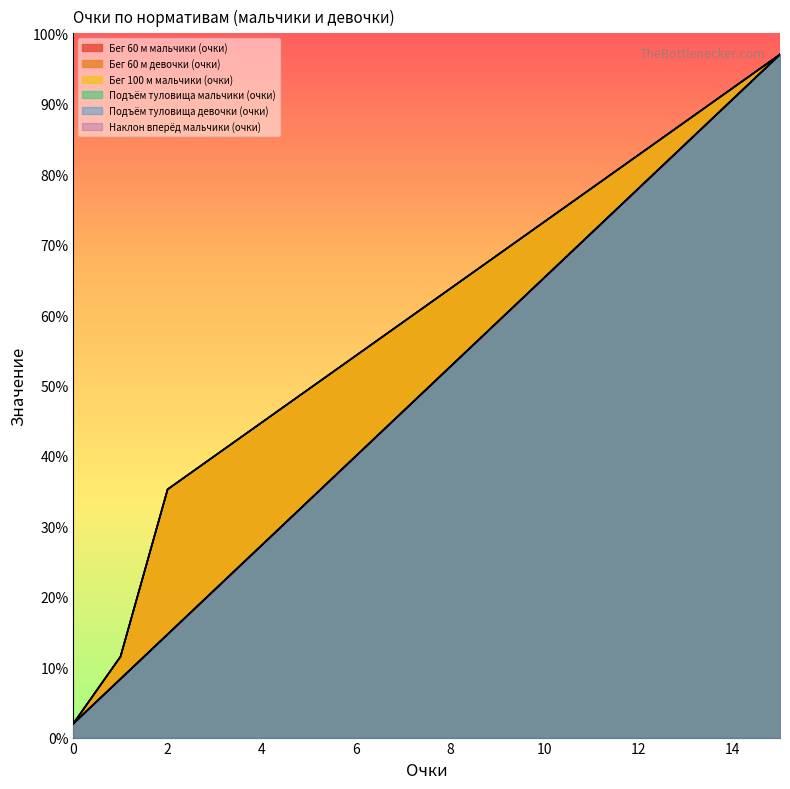

What is the highest value of the Бег 60 м девочки (очки) series?

97.0